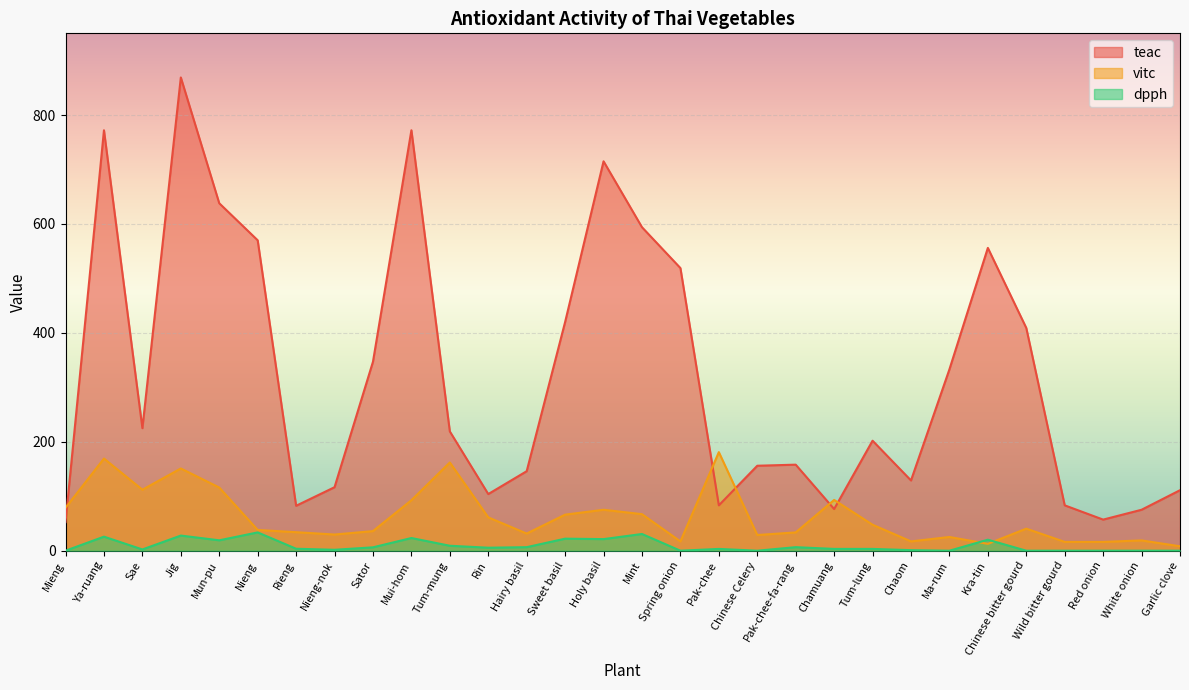

At which label does vitc first exceed 40?

Mieng